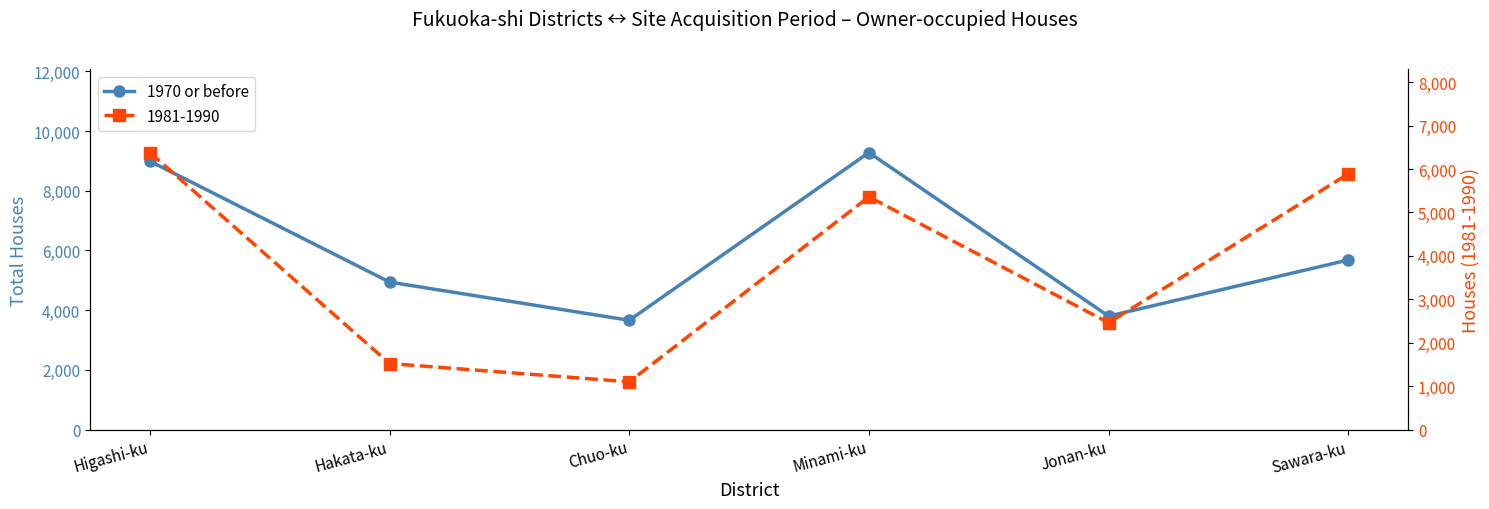

What is the value of the 2nd point from the left?

4940